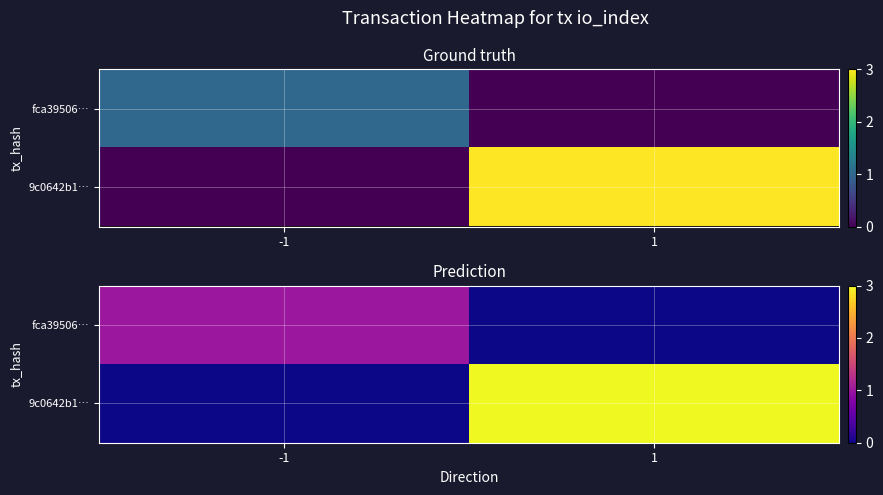

How many data points in 9c0642b1… are less than 3?

1